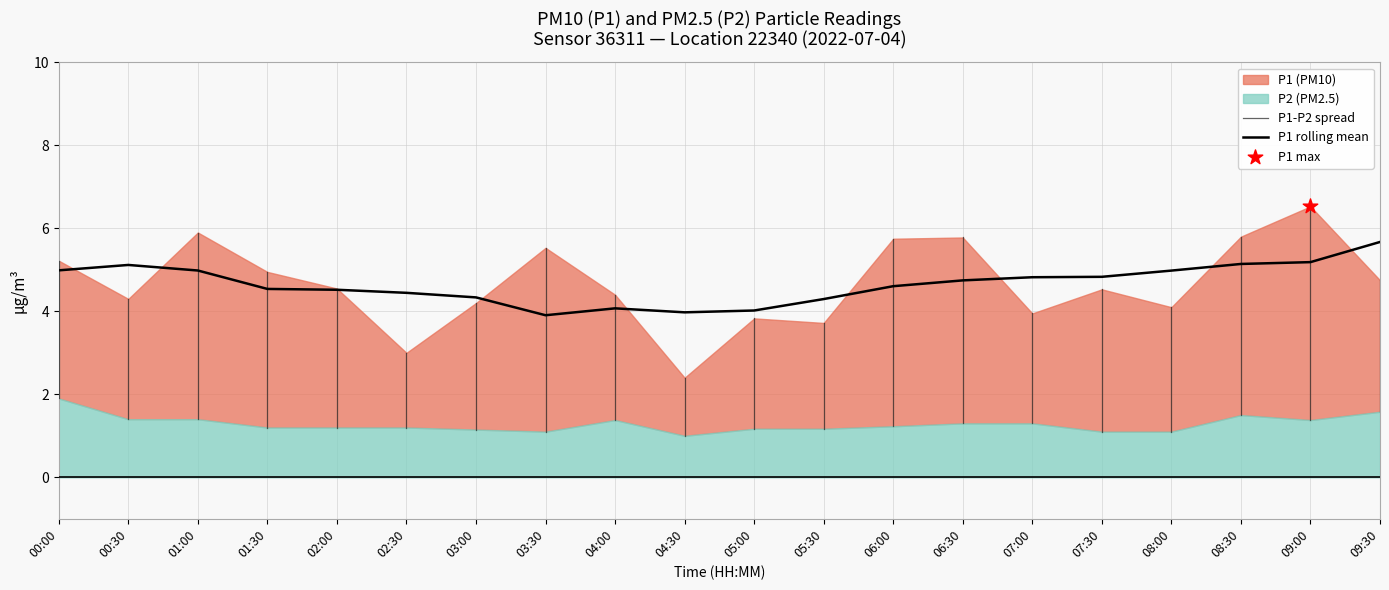

At how many categories does at least one series exceed 3?

18